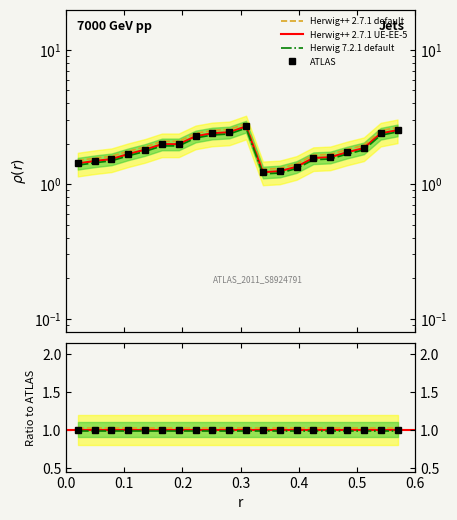

What is the sum of all Herwig++ 2.7.1 UE-EE-5 values?

37.2